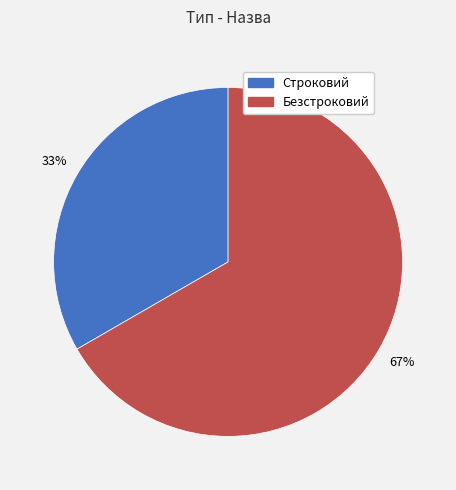

Is Строковий the majority of the pie?

No